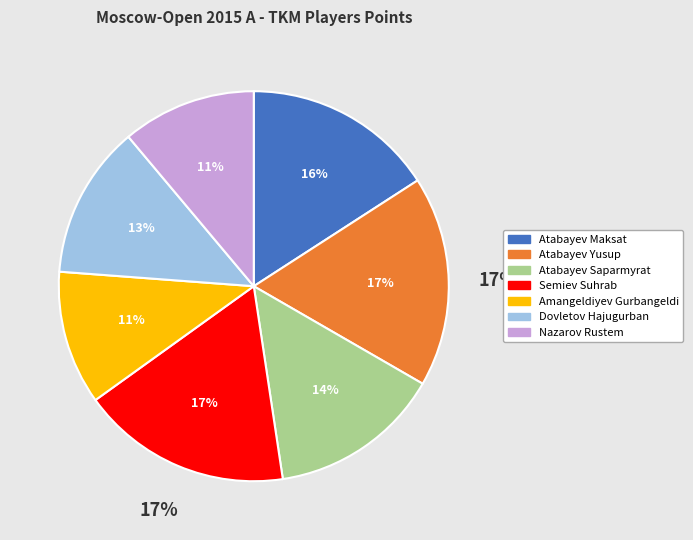

How much of the chart is everything except Amangeldiyev Gurbangeldi?

88.9%